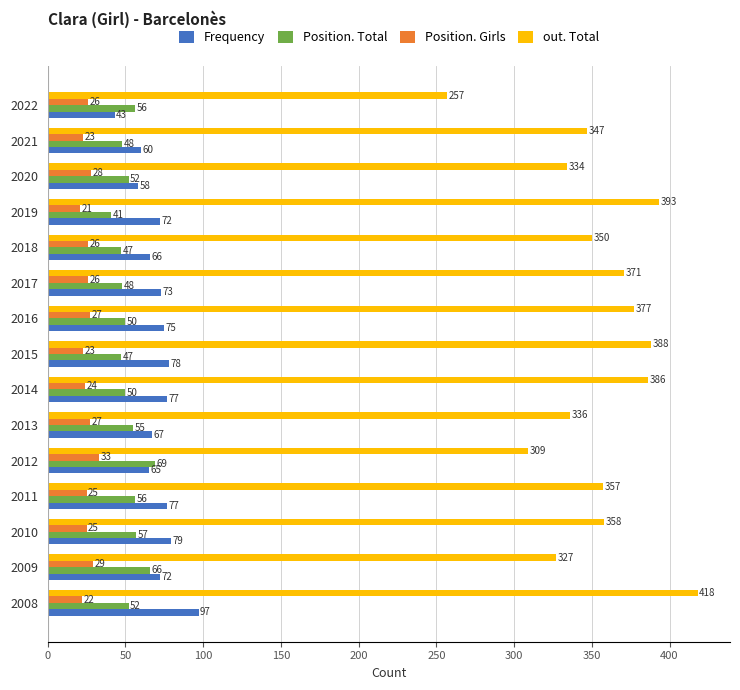

How many distinct data groups are displayed?

4